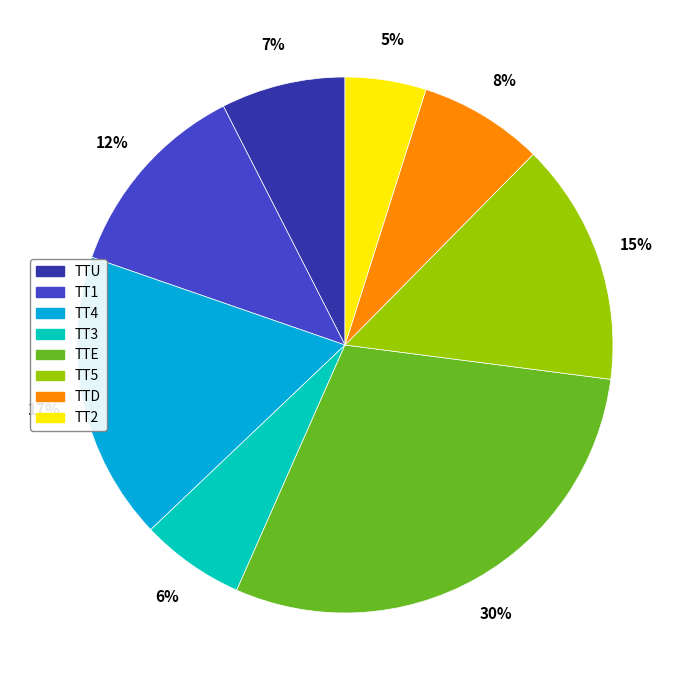

Count the number of slices in the pie.

8